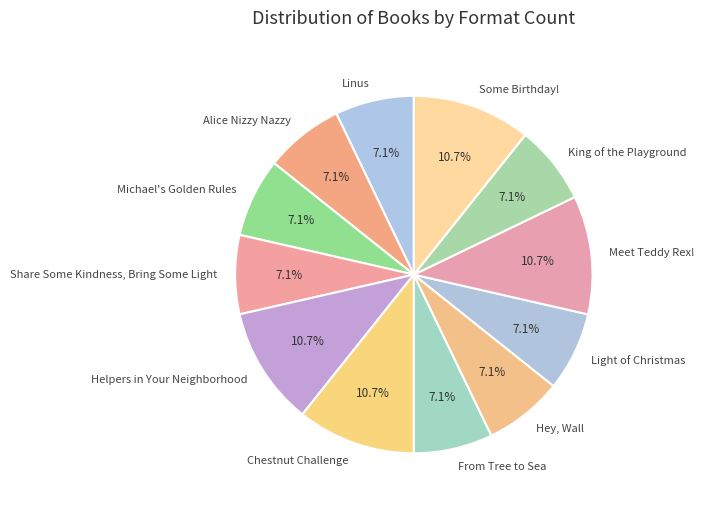

What is the total percentage of Some Birthday! and Hey, Wall?

17.9%